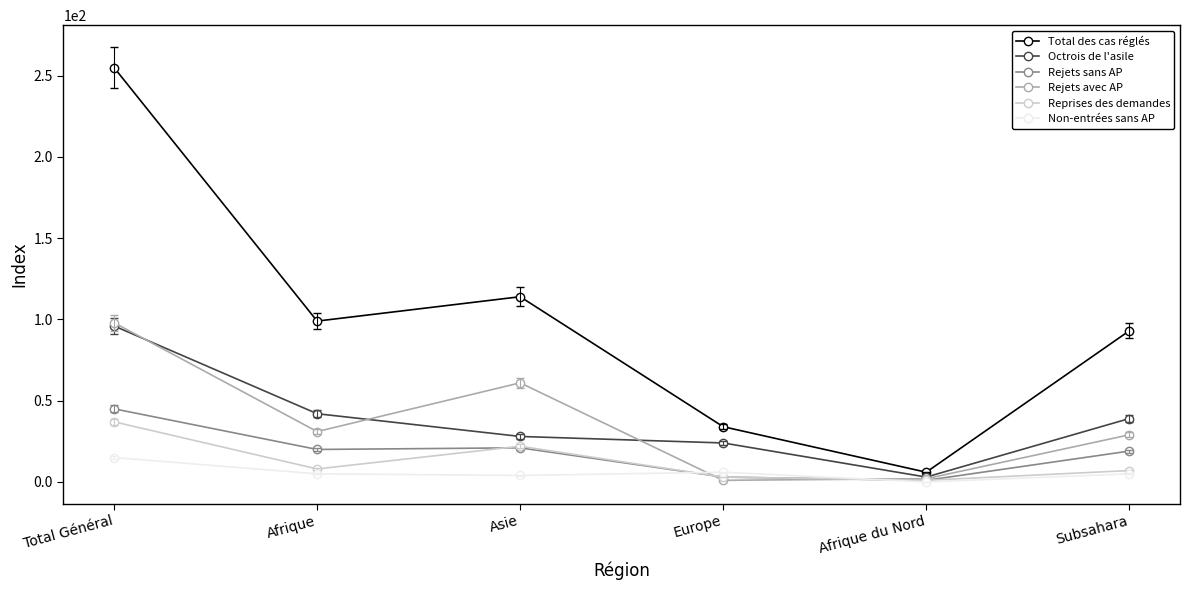

Which series has the largest total across all categories?

Total des cas réglés